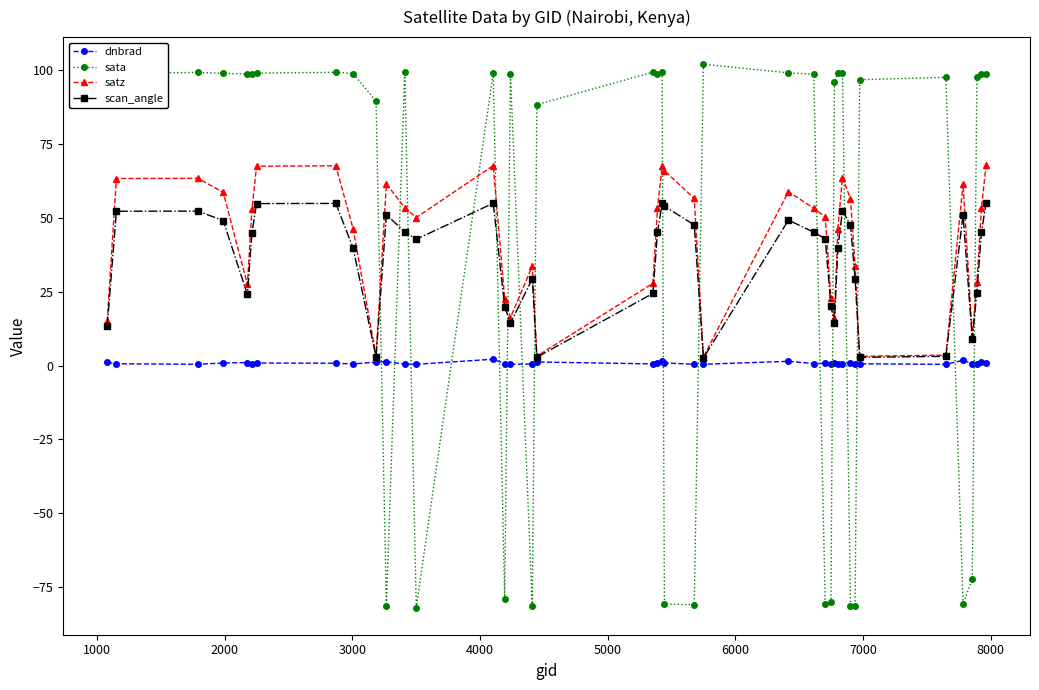

True or false: sata has more than 1 points higher than both neighbors.

True